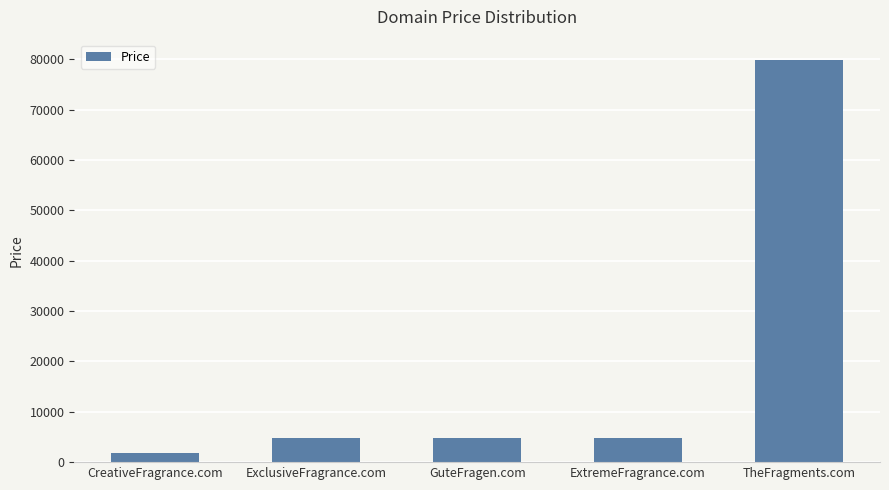

What is the difference between the maximum and minimum values?

78000